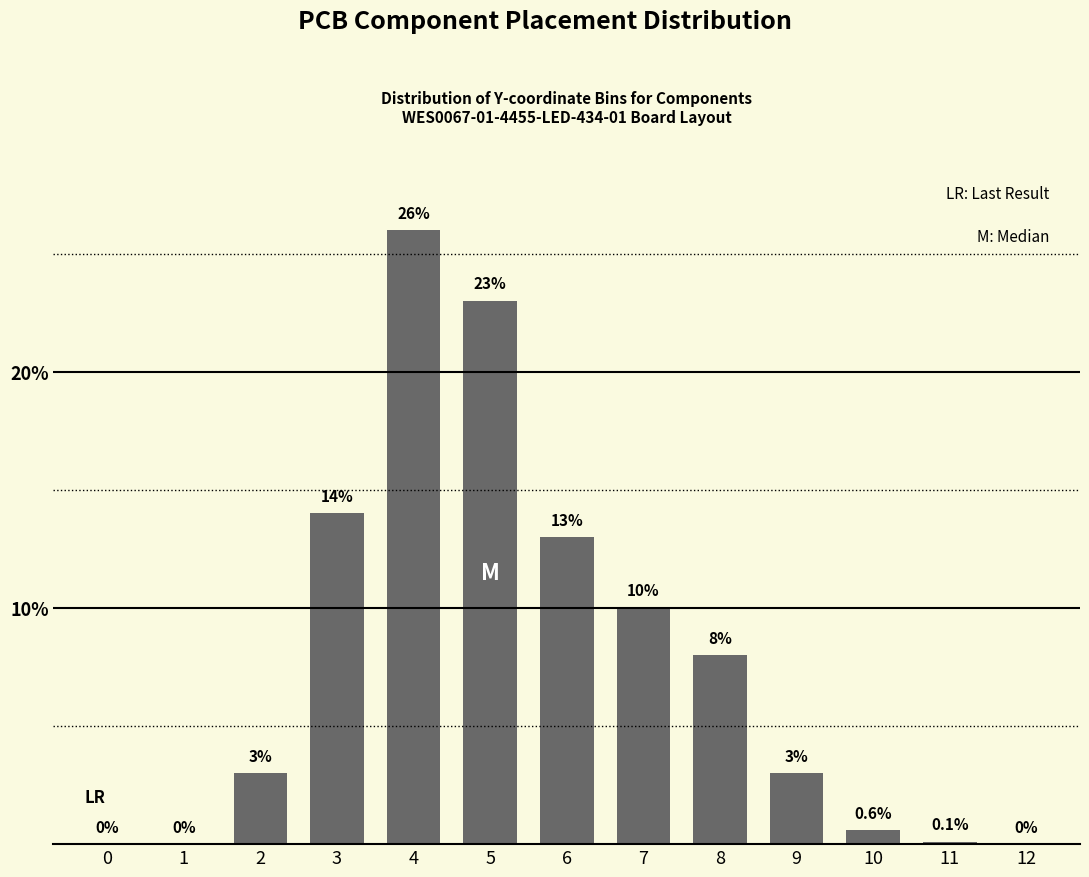

Reading left to right, transcribe all the data shown in this chart.

0=0.0	1=0.0	2=3.0	3=14.0	4=26.0	5=23.0	6=13.0	7=10.0	8=8.0	9=3.0	10=0.6	11=0.1	12=0.0